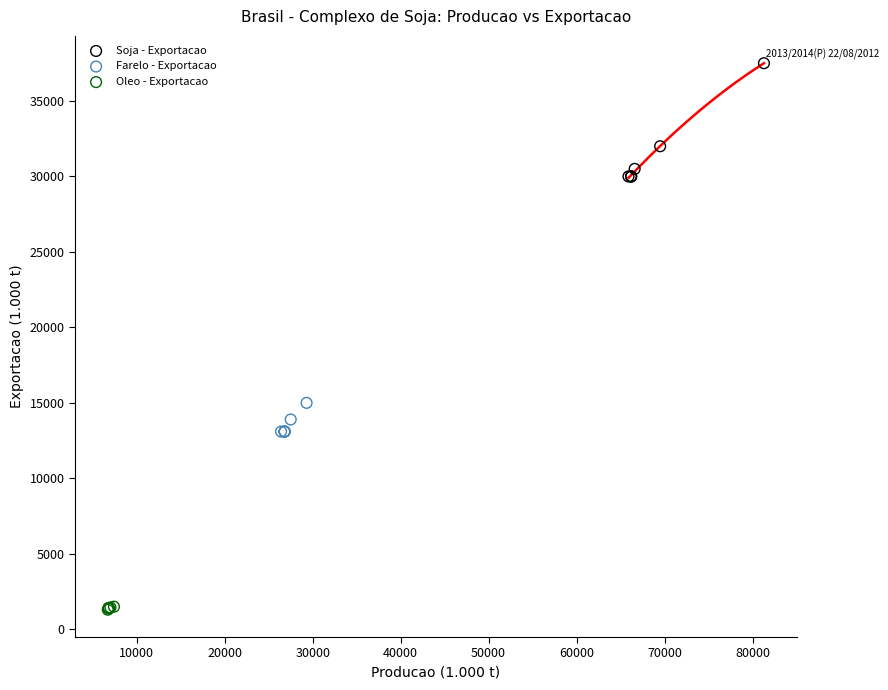

What are all the series names shown in the legend?

Soja - Exportacao, Farelo - Exportacao, Oleo - Exportacao